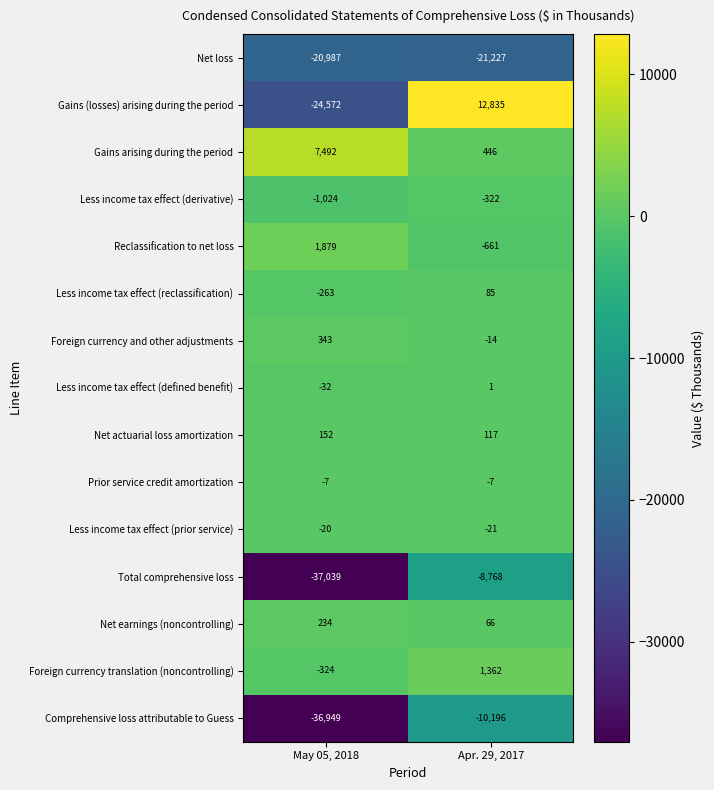

The value of Gains (losses) arising during the period at Apr. 29, 2017 is 12835. True or false?

True